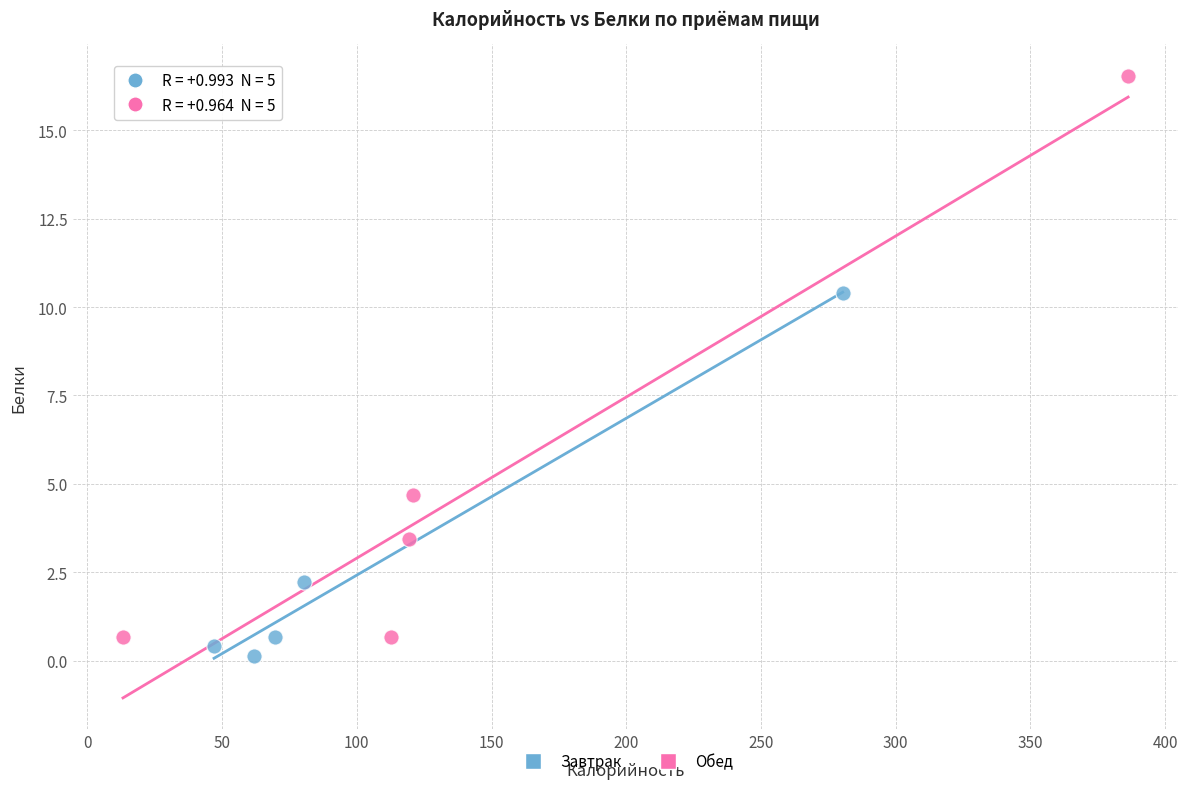

Which series has the widest spread of Y values?

Обед